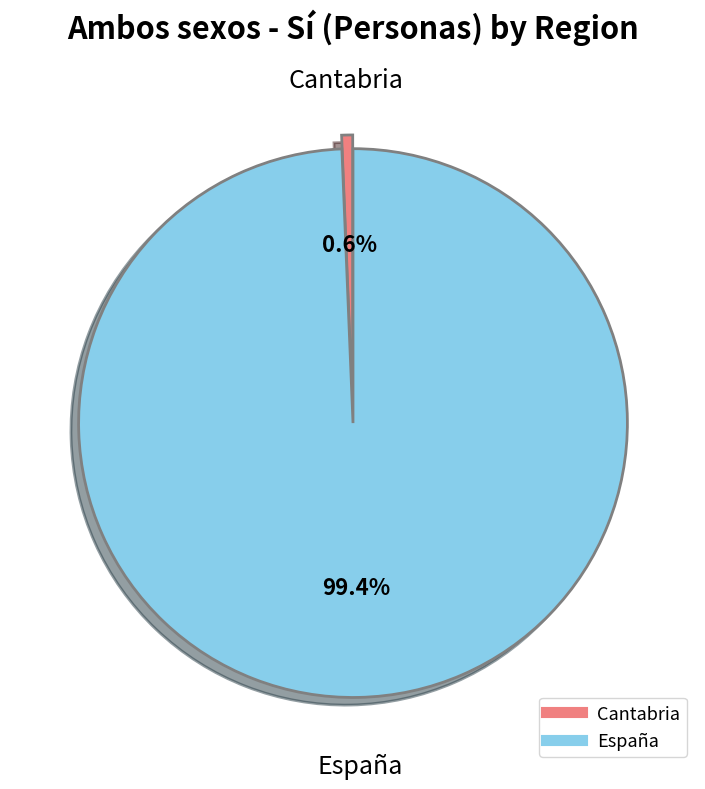

Between Cantabria and España, which is larger?

España